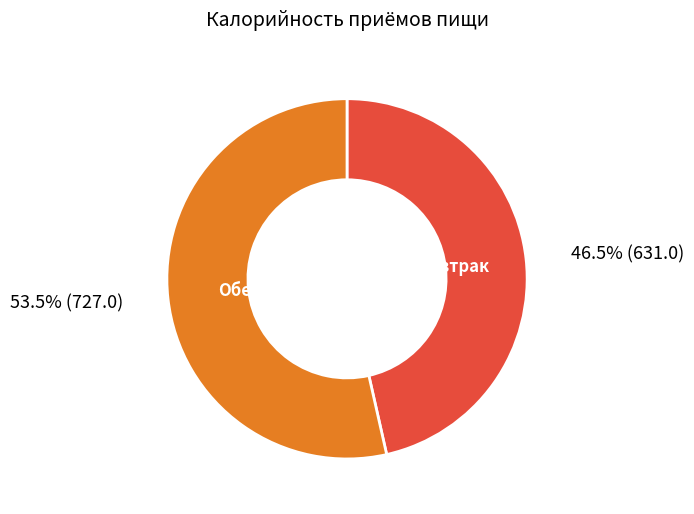

To the nearest percent, what is the average slice percentage?

50%